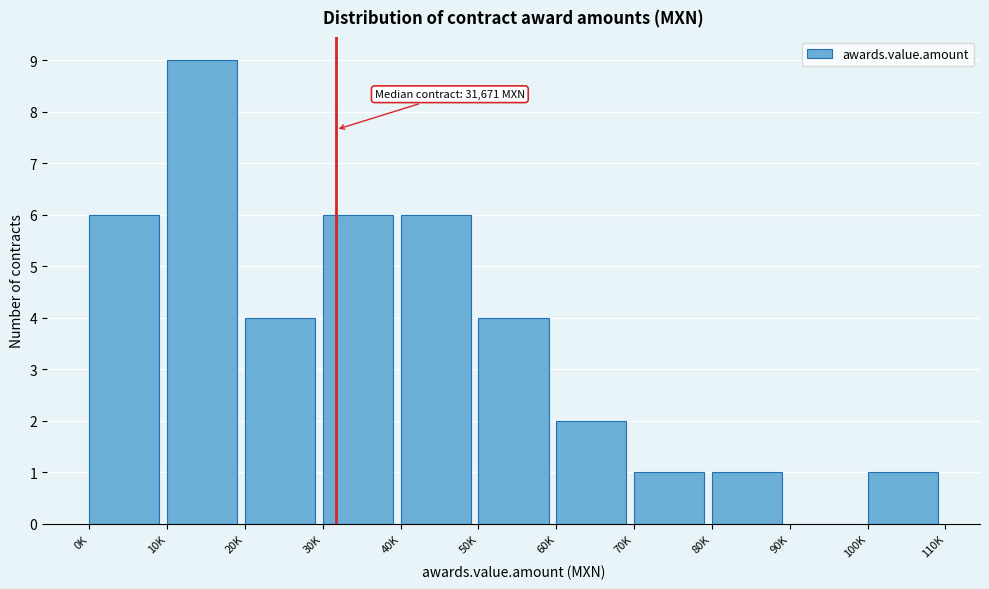

Reading right to left, transcribe all the data shown in this chart.

100K=1	90K=0	80K=1	70K=1	60K=2	50K=4	40K=6	30K=6	20K=4	10K=9	0K=6